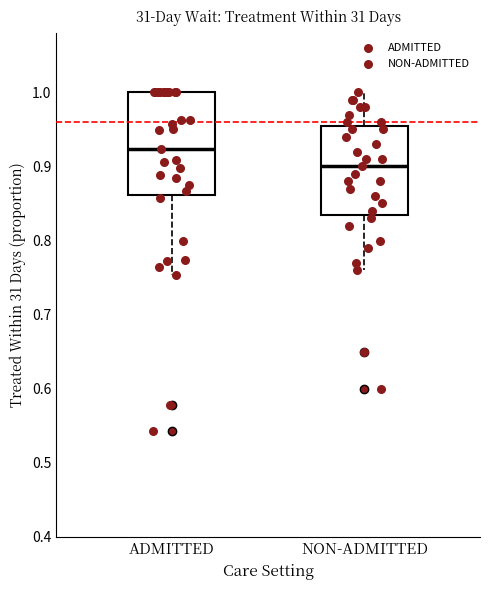

Which box's median line is the highest?

ADMITTED